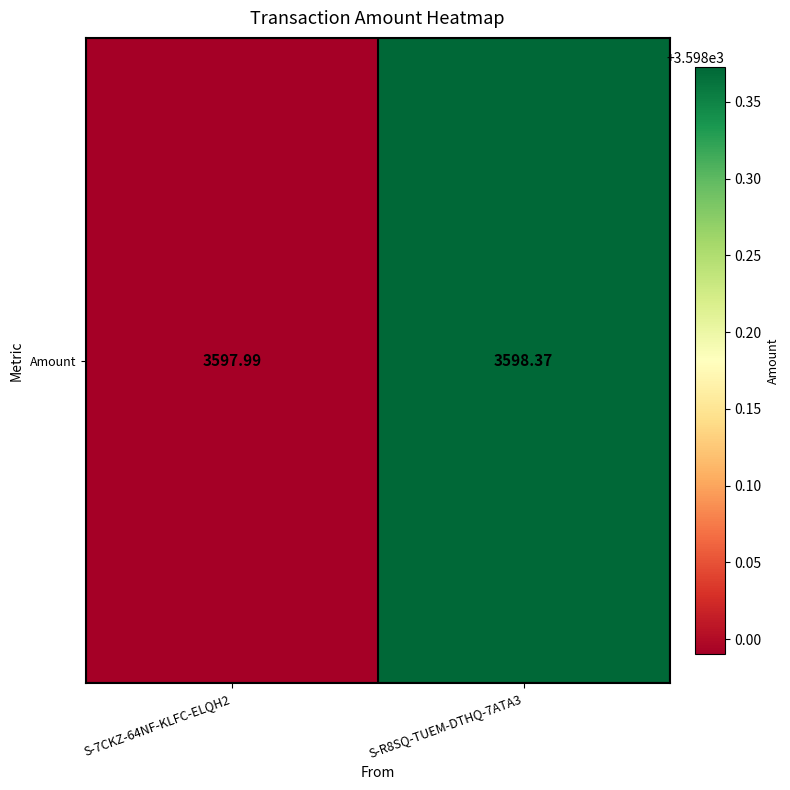

Reading right to left, what are all the values shown in this chart?

3598.4	3598.0